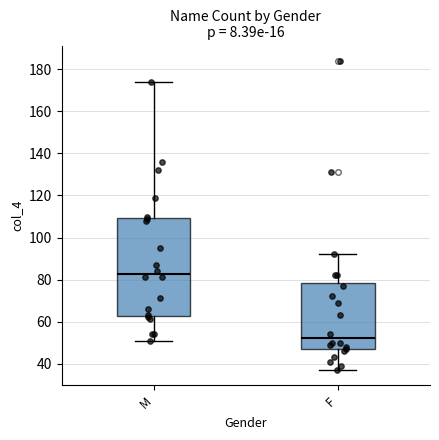

Reading left to right, read every box against the y-axis: the position of its median line, the range the box covers, and the ends of its whiskers. The values are not printed on the chart, so give them approximately, as read against the axis.

M: median 82, box 62 to 110, whiskers 52 to 174
F: median 52, box 46 to 78, whiskers 38 to 92